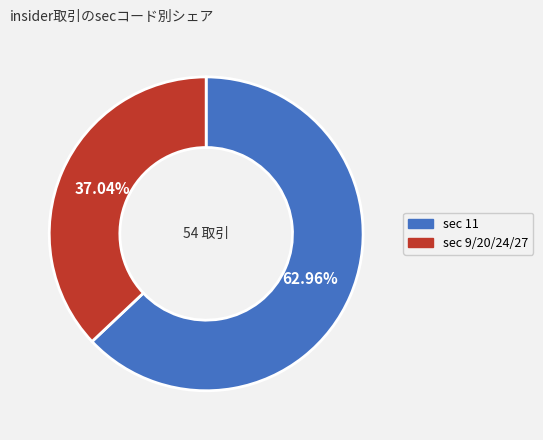

Is there any slice that represents more than half of the pie?

Yes